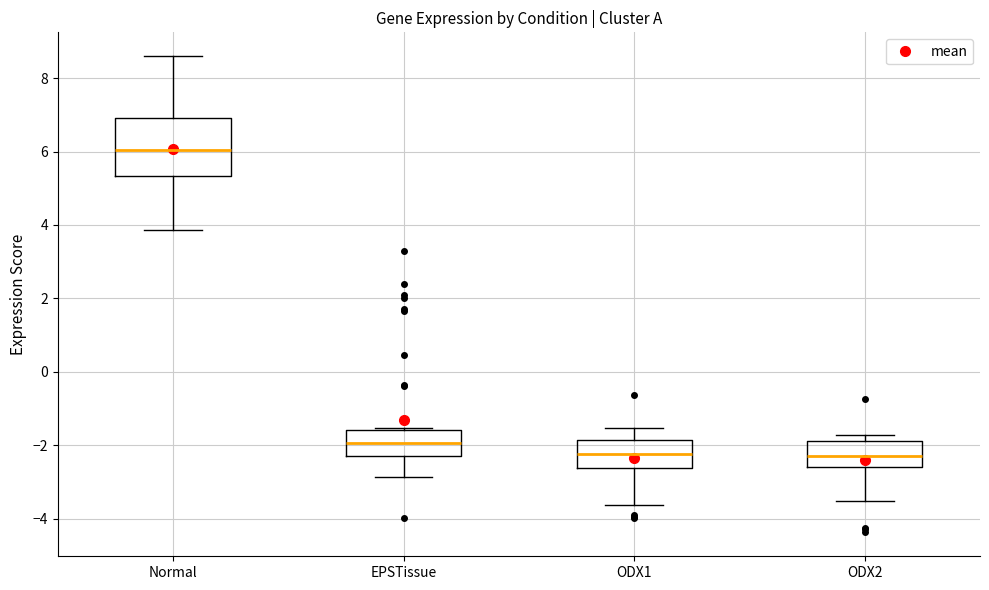

Where does the upper whisker of the box for Normal end on the y-axis? The values are not printed on the chart, so give them approximately, as read against the axis.

8.6